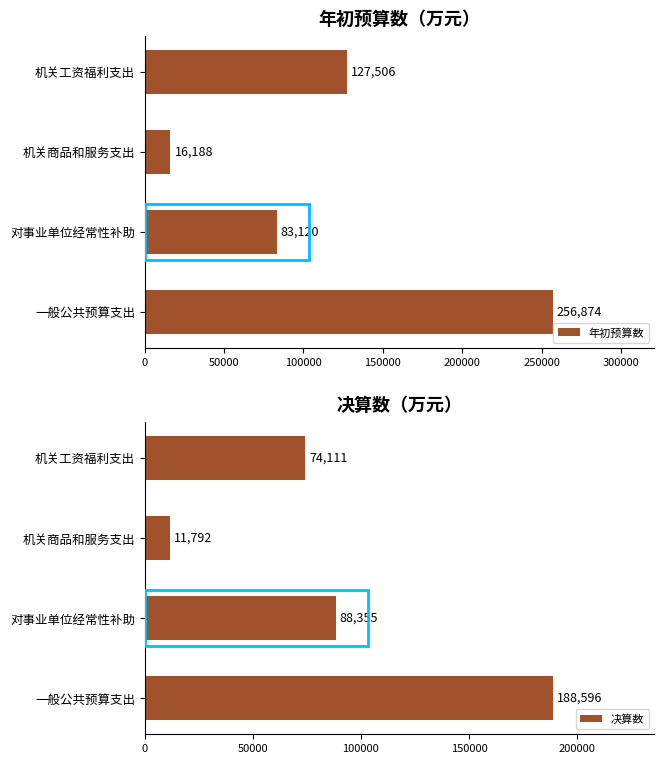

At which label does 年初预算数 reach its minimum?

机关商品和服务支出